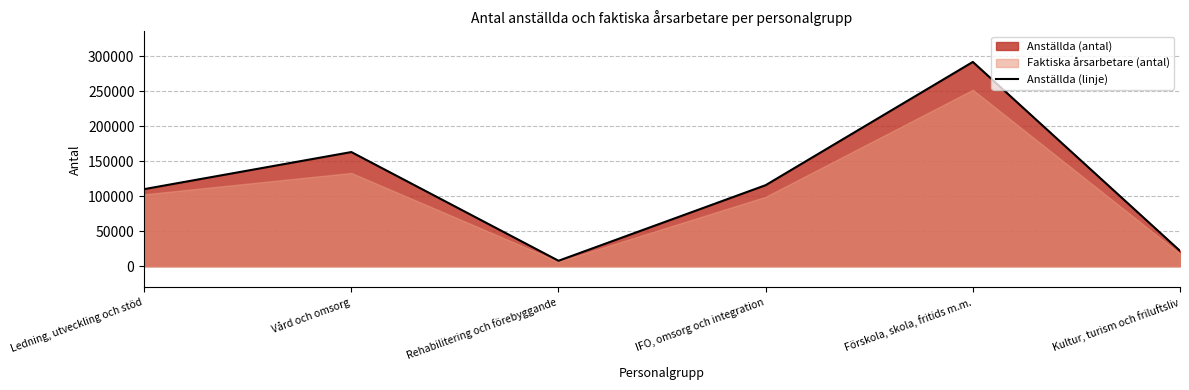

What is the value of the 4th point from the left?

115743